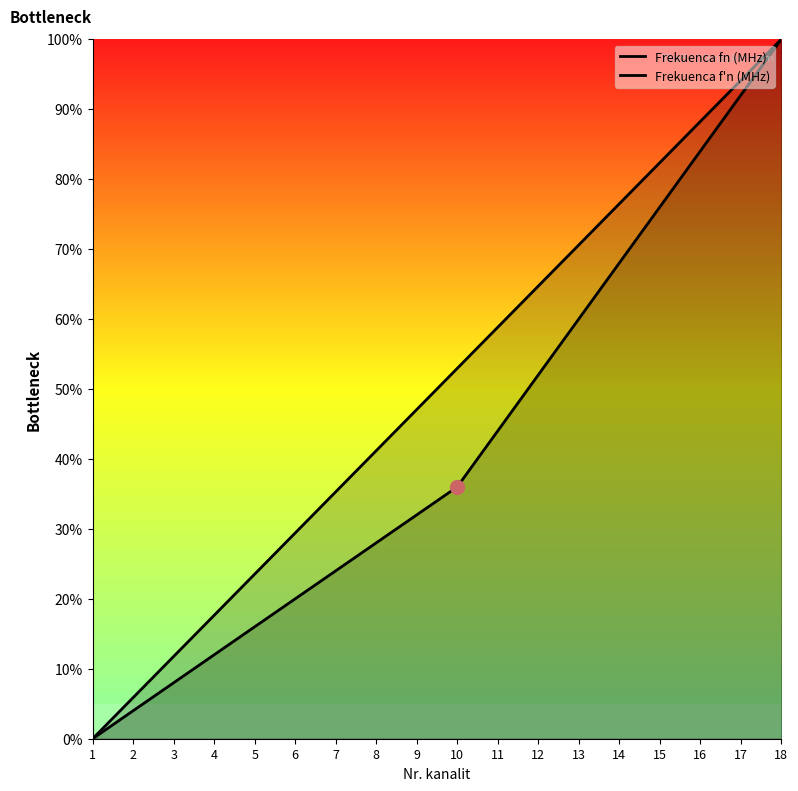

What is the difference between the Frekuenca f'n (MHz) values at 7 and 8?

5.9